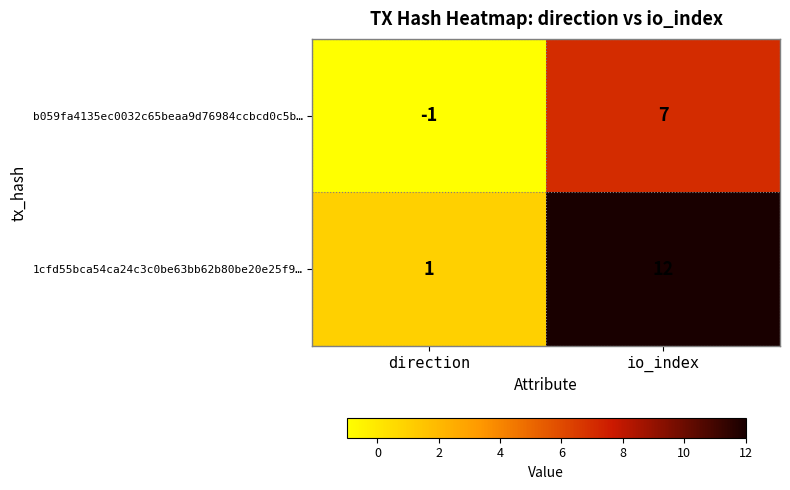

Which series has the widest spread of values?

1cfd55bca54ca24c3c0be63bb62b80be20e25f9…